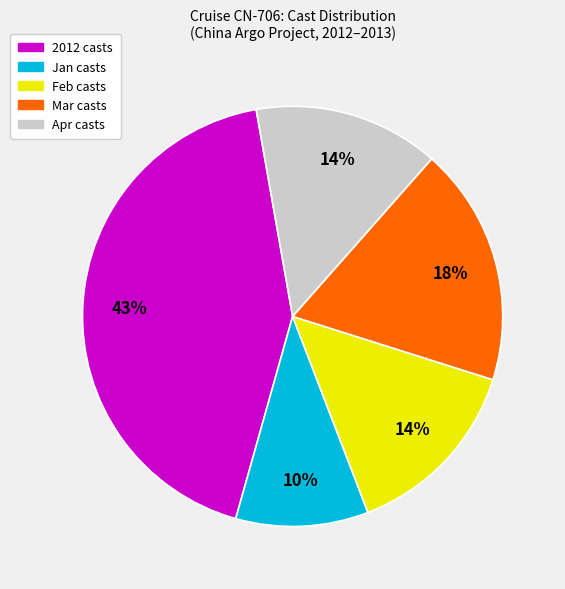

Is there any slice that represents more than half of the pie?

No